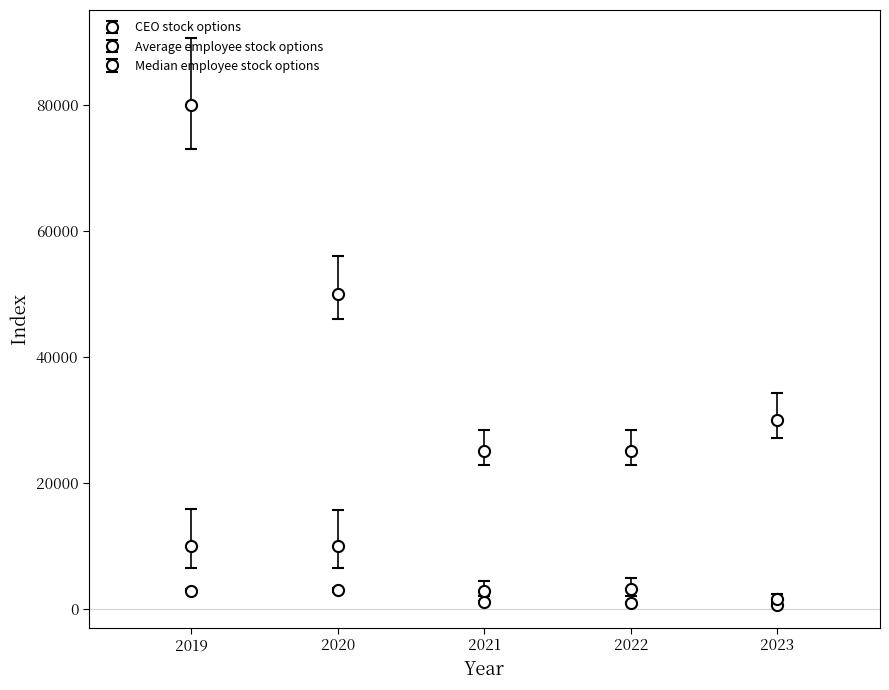

How many categories are shown in the chart?

5